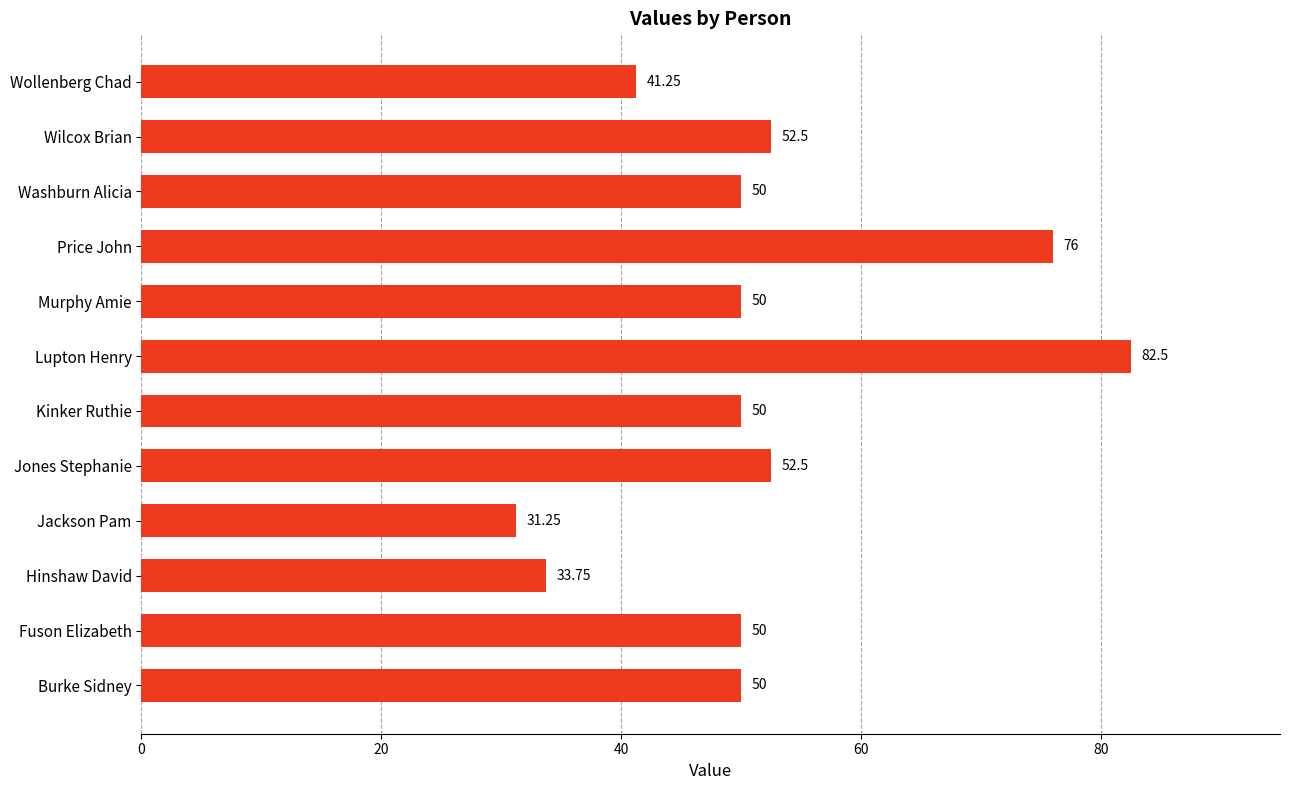

Which label corresponds to the largest value in the chart?

Lupton Henry